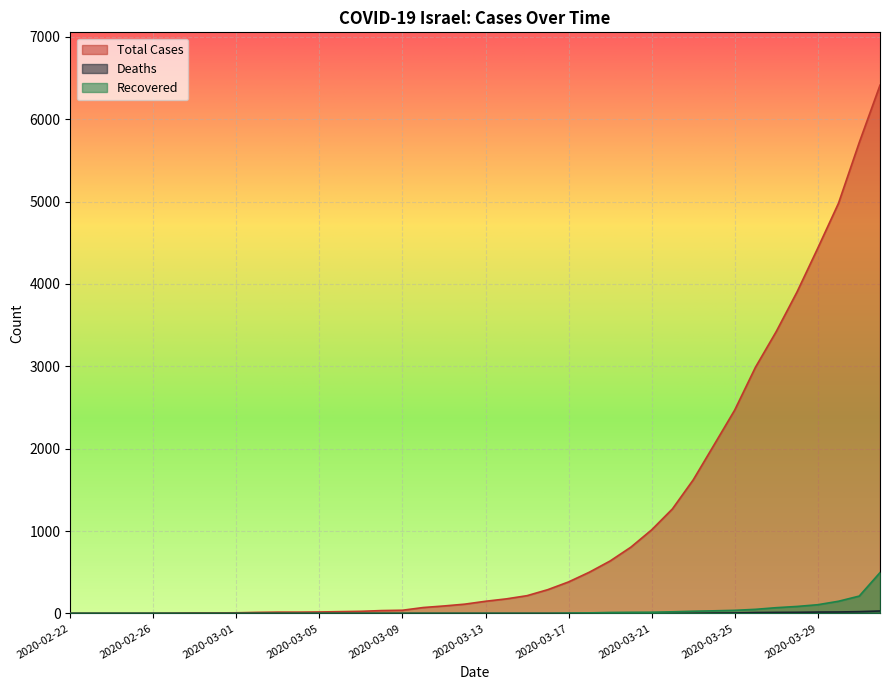

True or false: Deaths and Total Cases intersect in this chart.

False